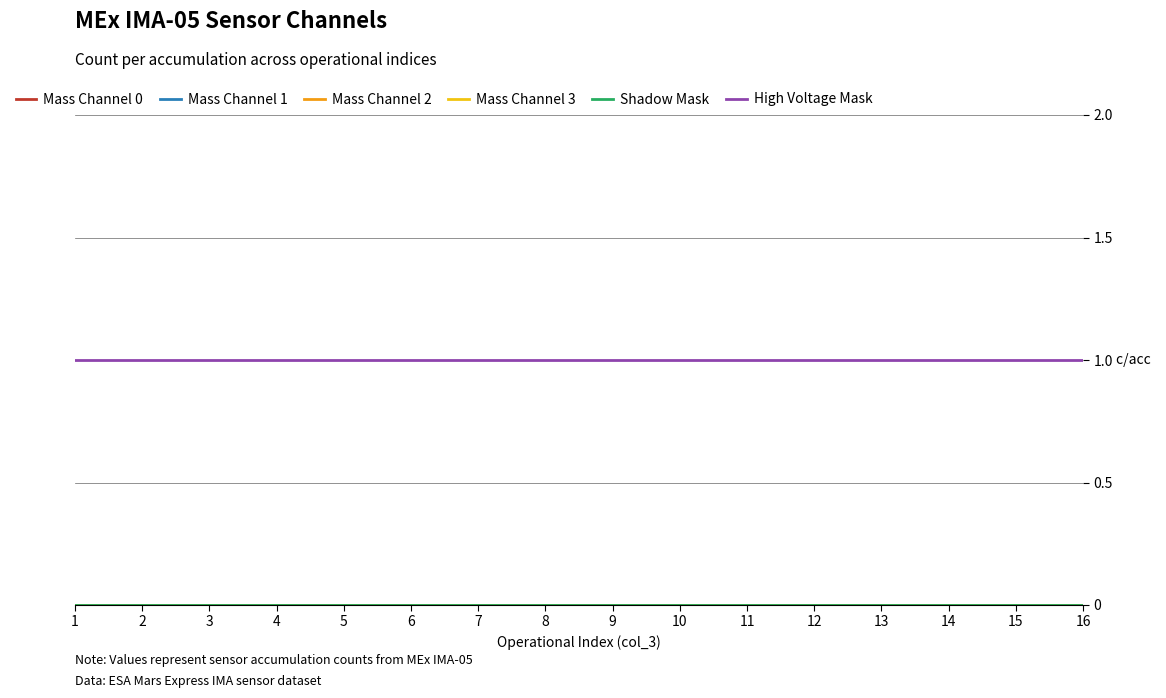

True or false: Mass Channel 0 and High Voltage Mask cross at least once.

False